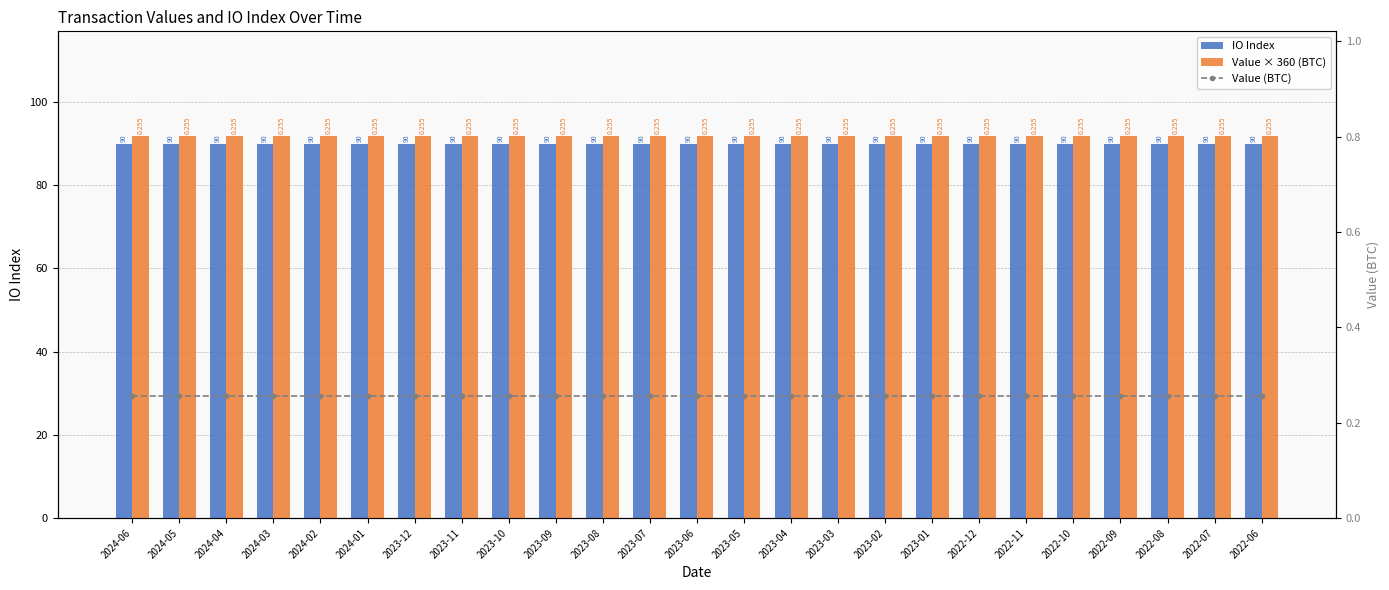

What is the total value across all series at 2024-02?

182.1